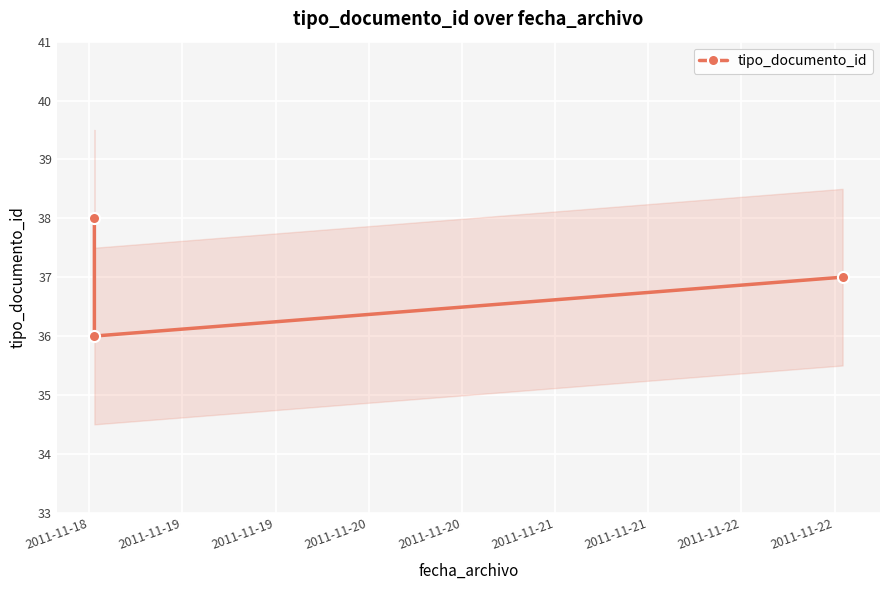

True or false: the data shows 57 at 2011-11-18.

False